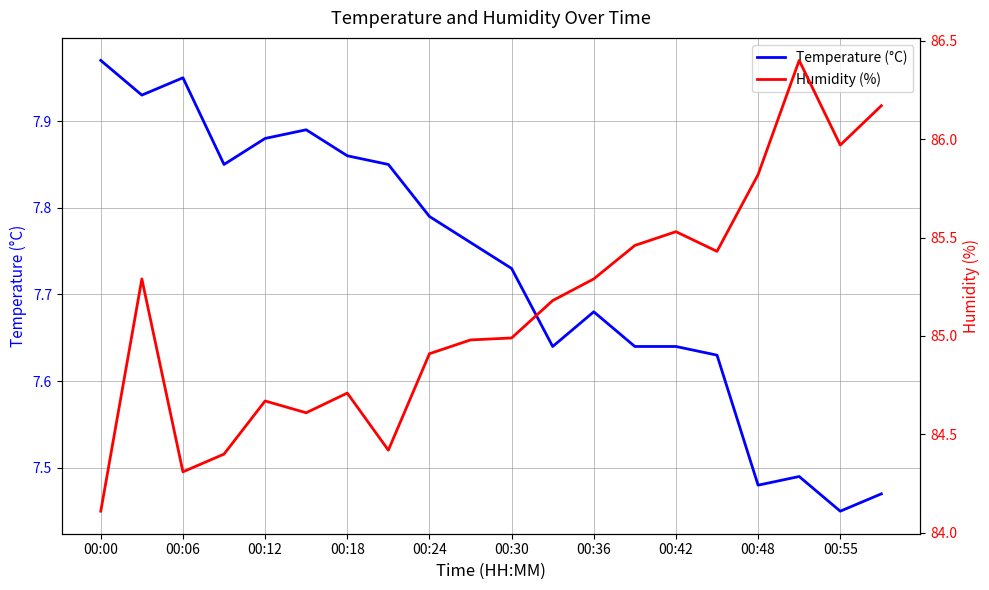

At which label is Temperature (°C) closest to 7?

00:55